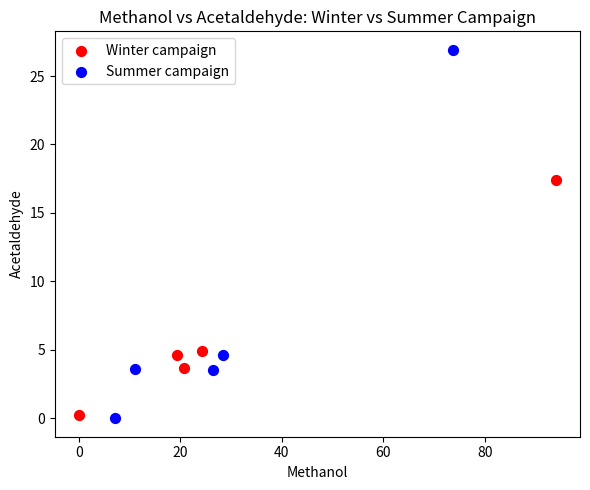

Which series has the widest spread of Y values?

Summer campaign